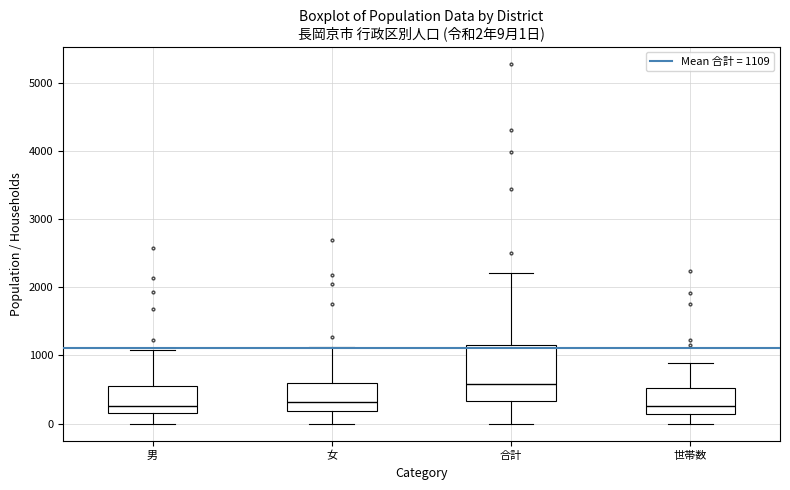

Which box is the tallest, from its lower edge to its upper edge?

合計